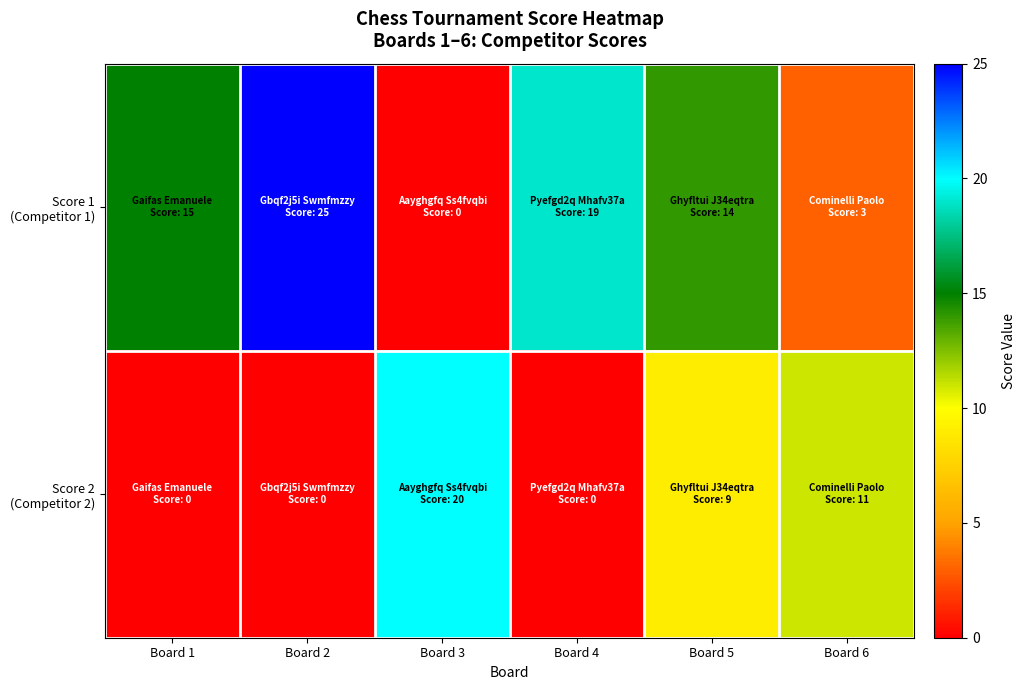

How many data points does each series have?

6